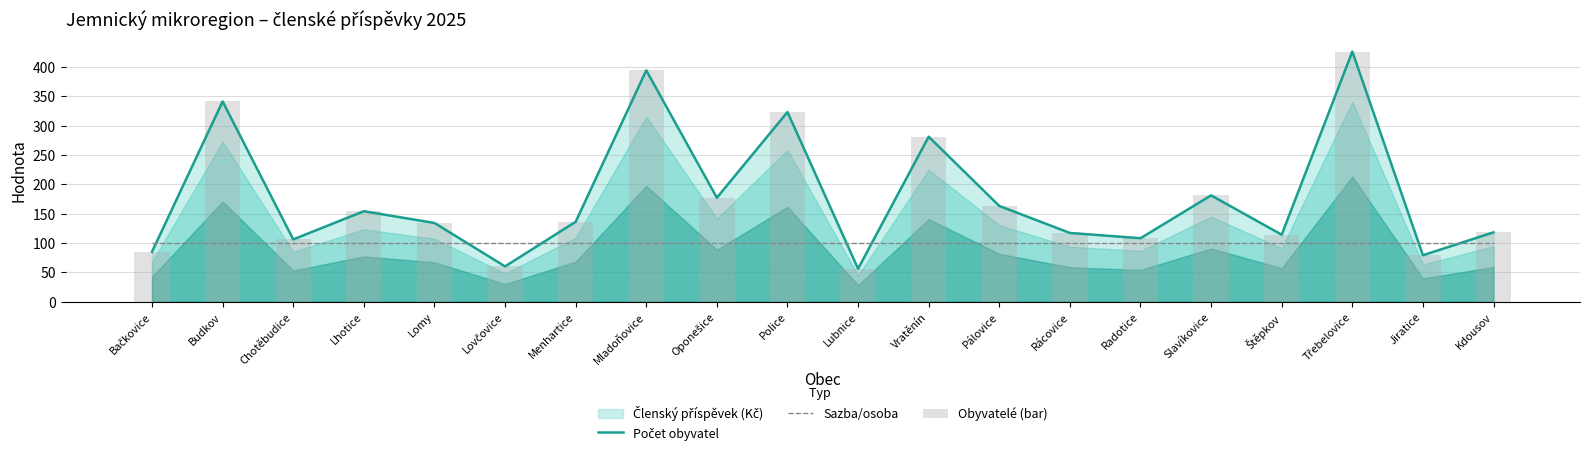

What value does the Sazba/osoba series have at Lhotice?

100